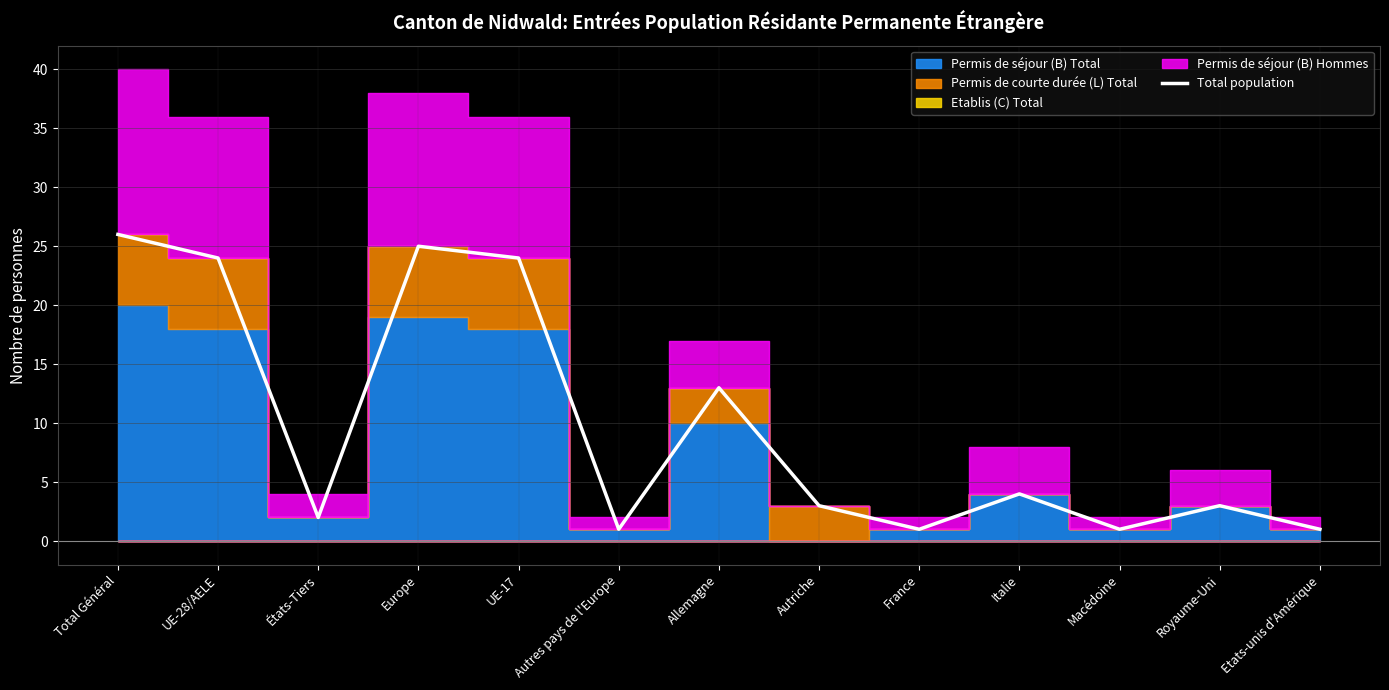

At which label does Total population reach its peak?

Total Général